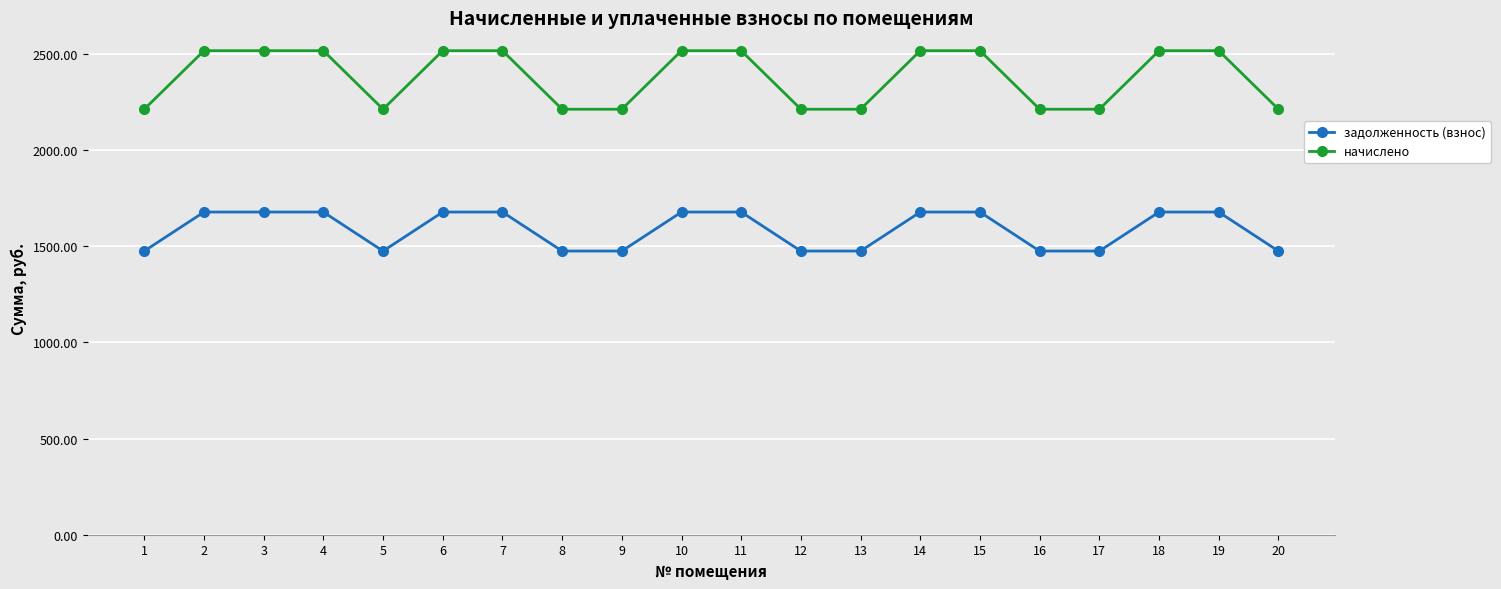

How many lines are shown in the chart?

2